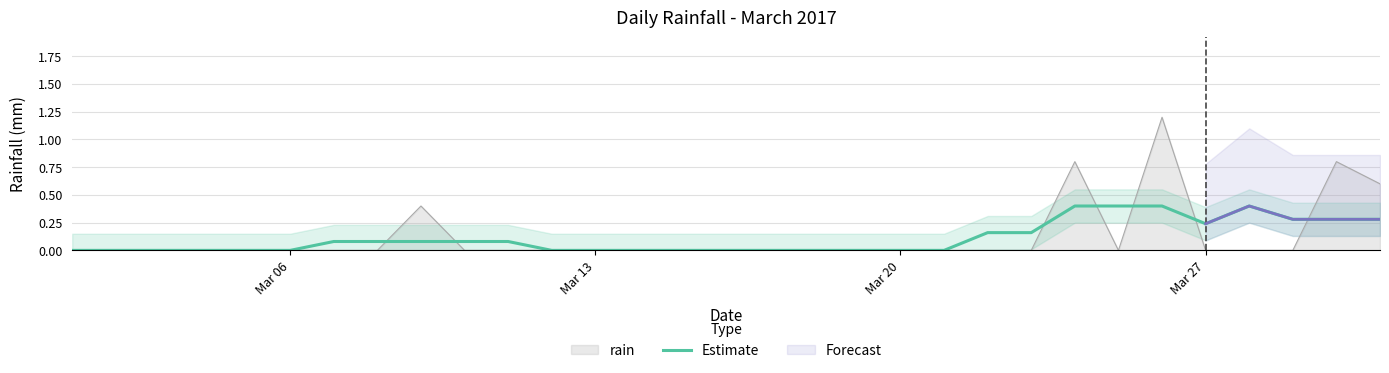

The Estimate series shows 0.0 at Mar 20. True or false?

True